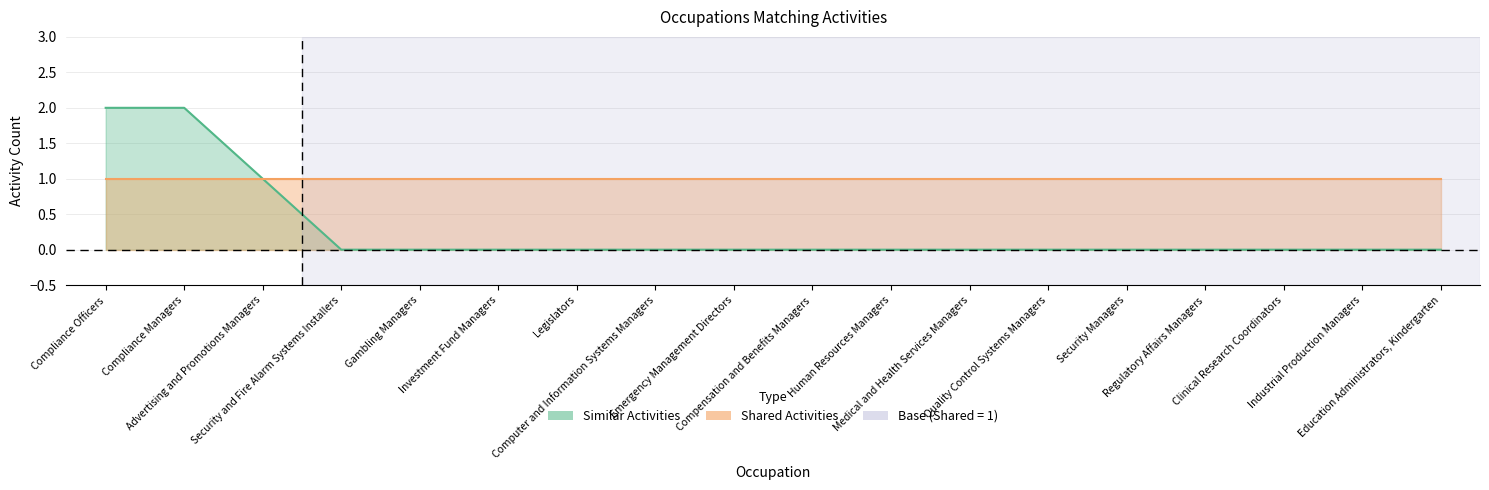

How many values are between 0 and 1?

16